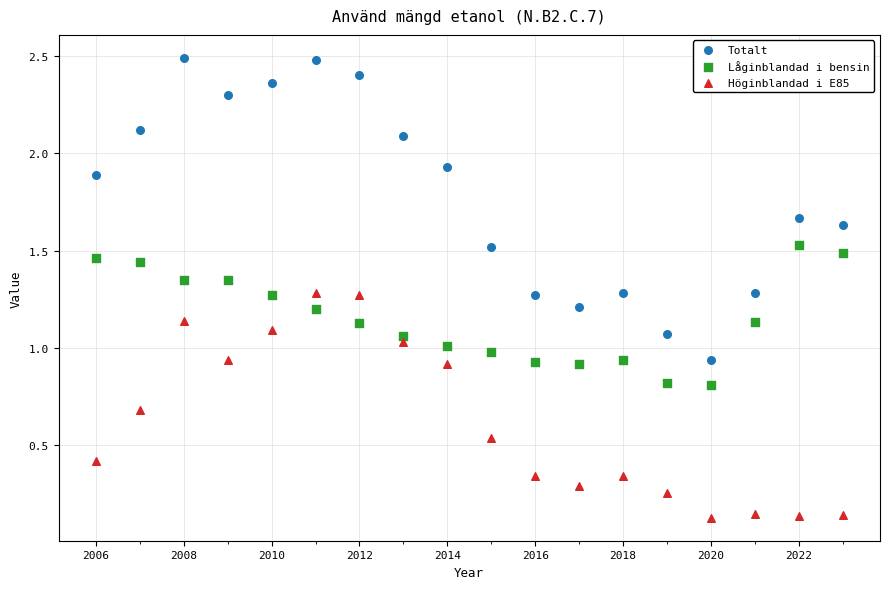

Which series reaches the maximum Y coordinate?

Totalt